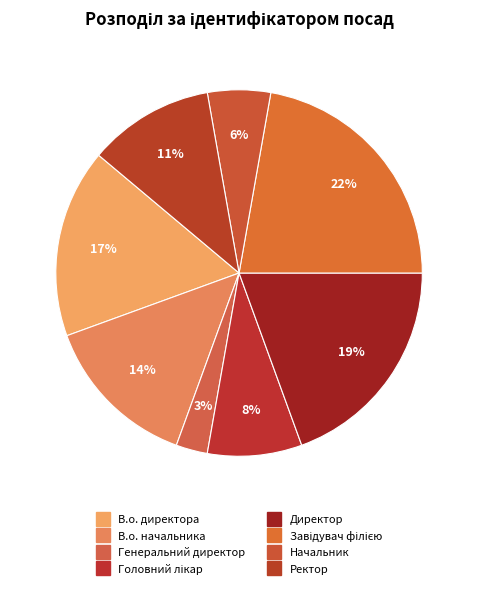

What percentage is NOT represented by В.о. начальника?

86.1%